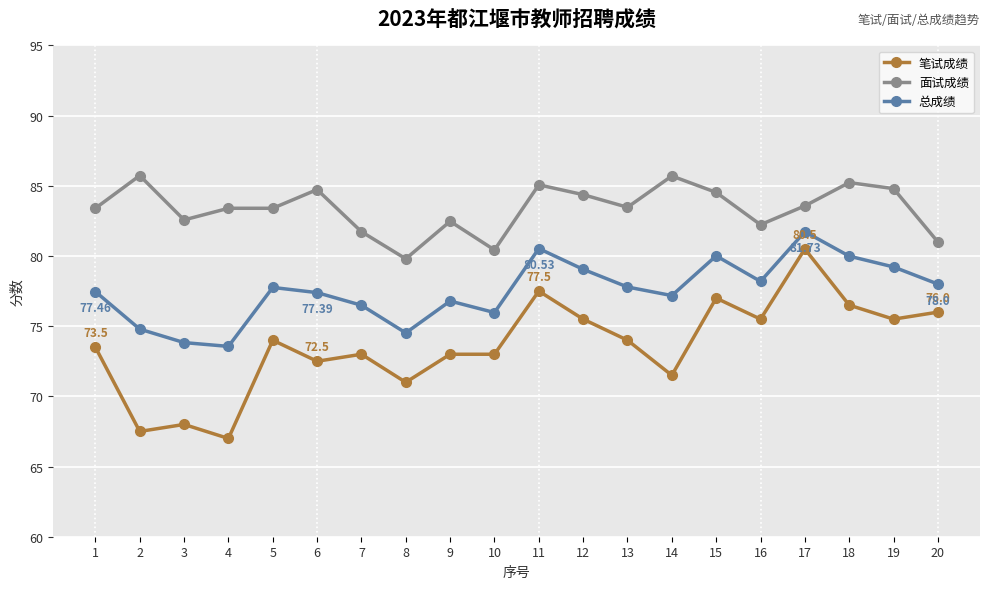

Rank the series by their average value, from highest to lowest.

面试成绩, 总成绩, 笔试成绩